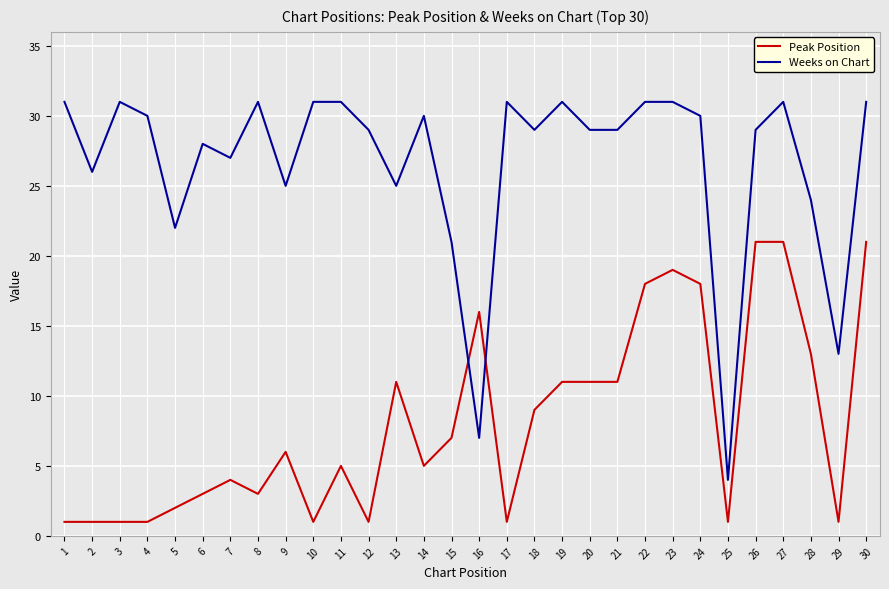

Rank the series by their average value, from lowest to highest.

Peak Position, Weeks on Chart